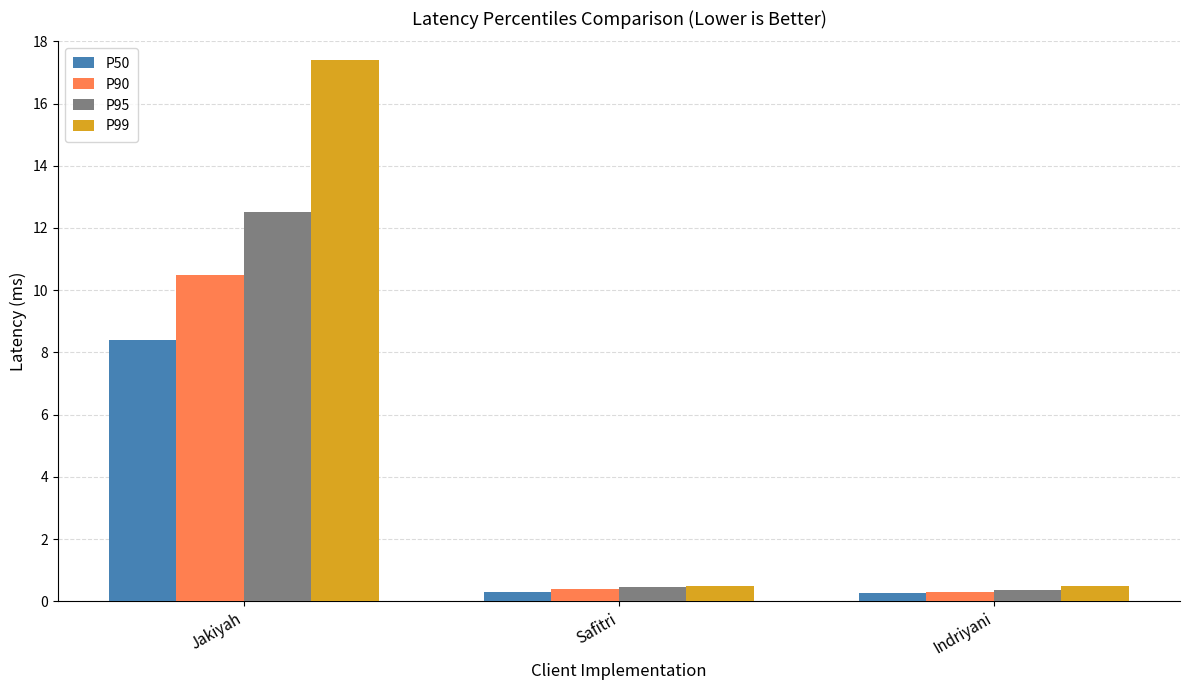

How many bars are there in each group?

4